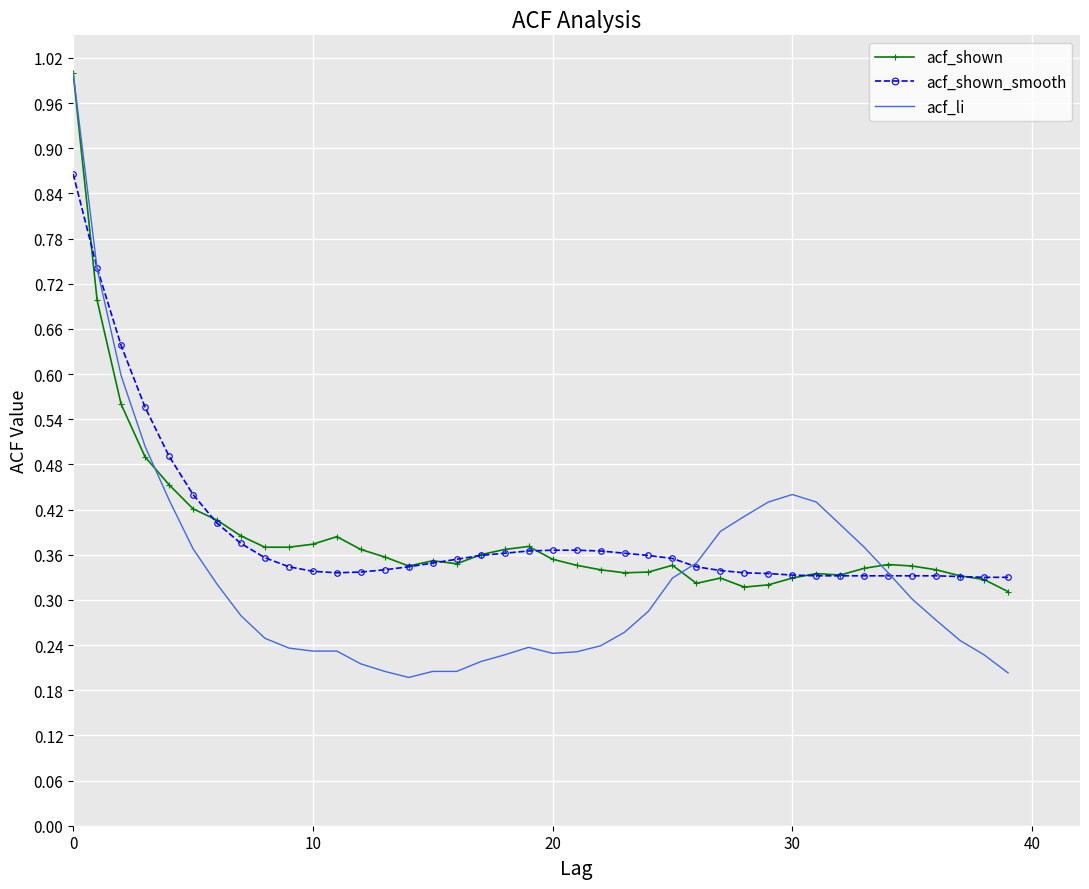

What are all the series names shown in the legend?

acf_shown, acf_shown_smooth, acf_li